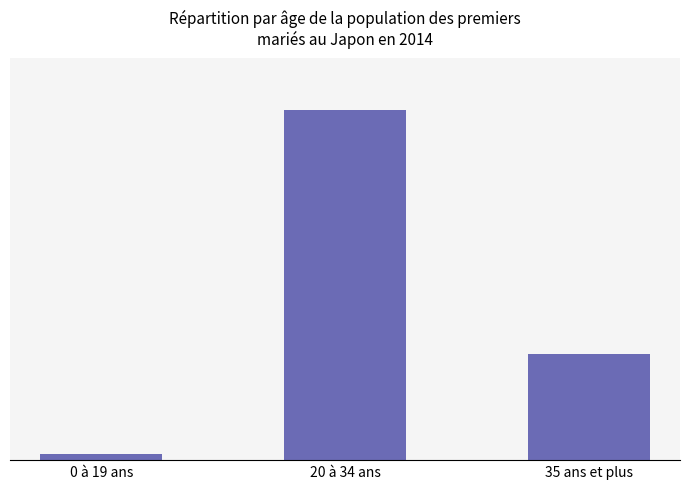

Are the bars horizontal?

No